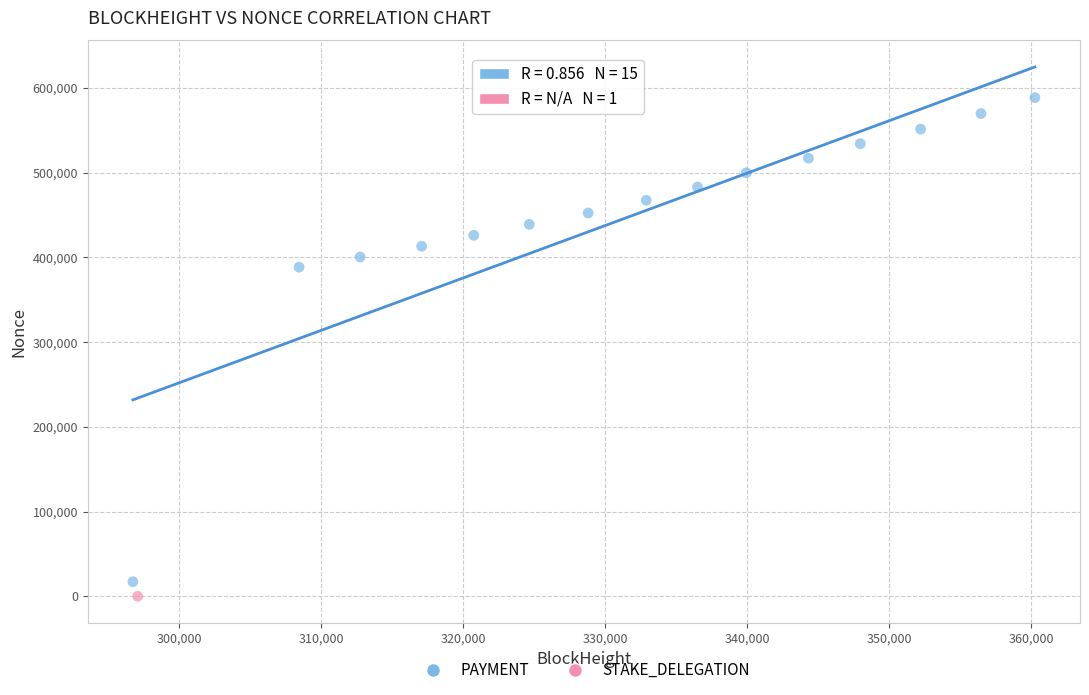

What are all the series names shown in the legend?

PAYMENT, STAKE_DELEGATION